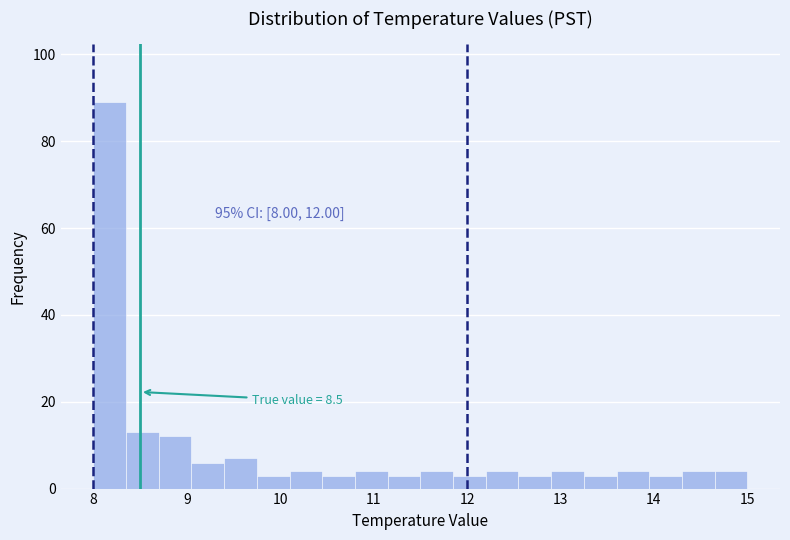

Around what value on the x-axis is the tallest bar? Give the approximate position of its centre, as read against the axis.

8.2